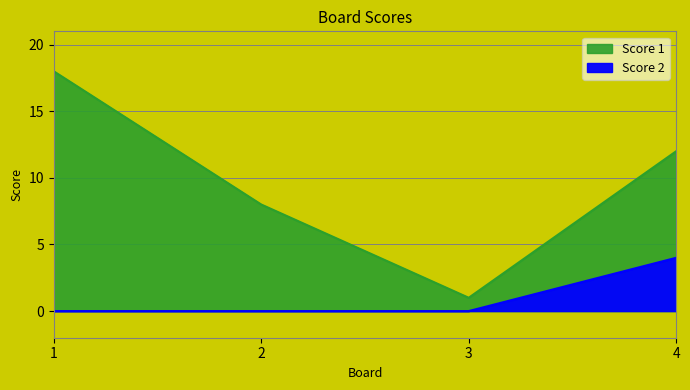

Where does the Score 1 series first go above 12?

1